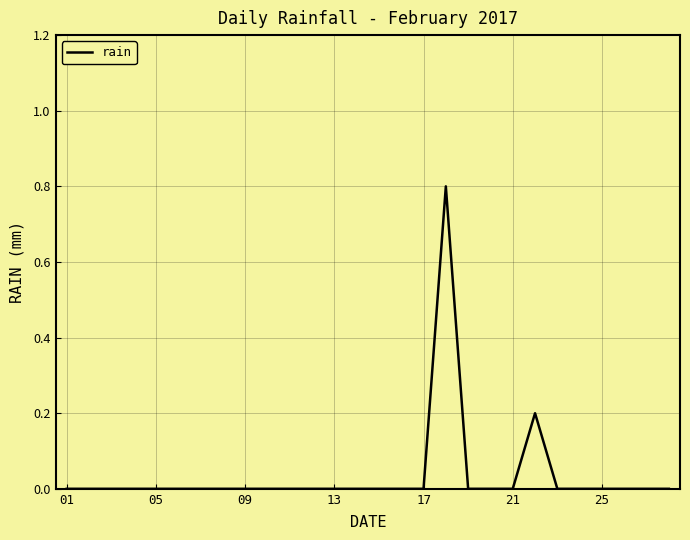

What is the maximum value shown in the chart?

0.8